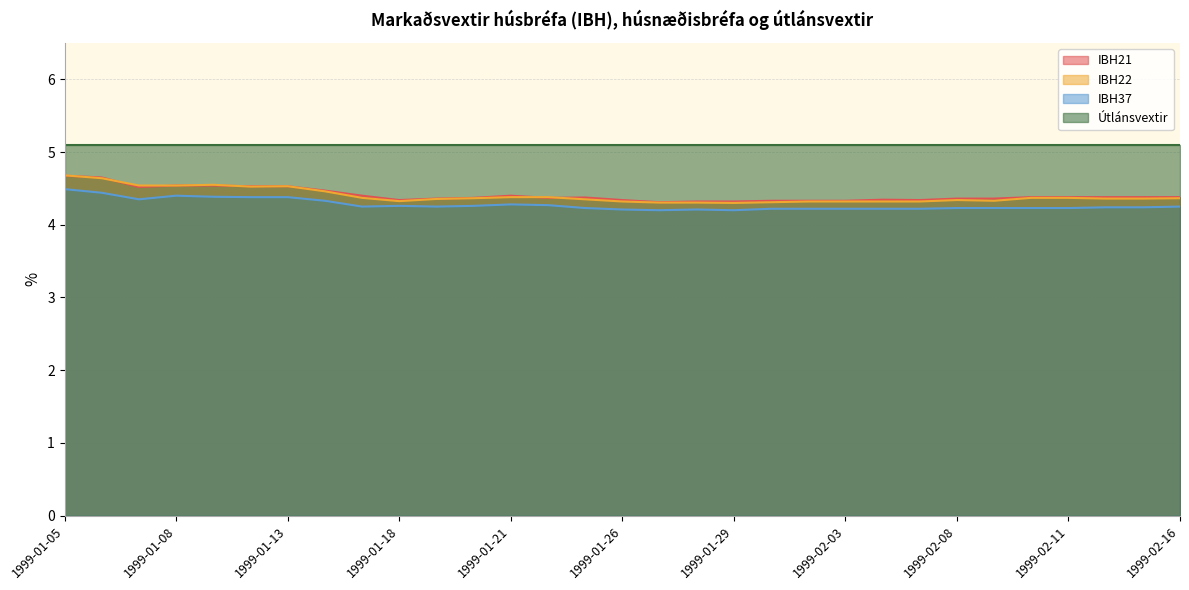

Which category has the lowest value across all series?

1999-01-27